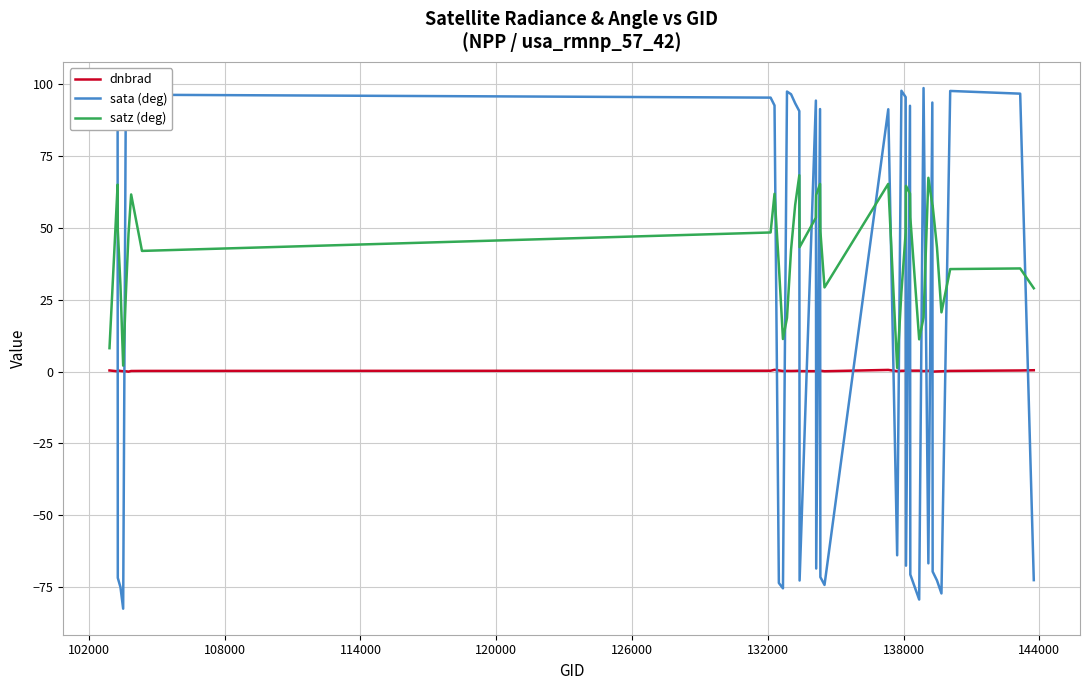

Rank the series by their average value, from highest to lowest.

satz (deg), sata (deg), dnbrad